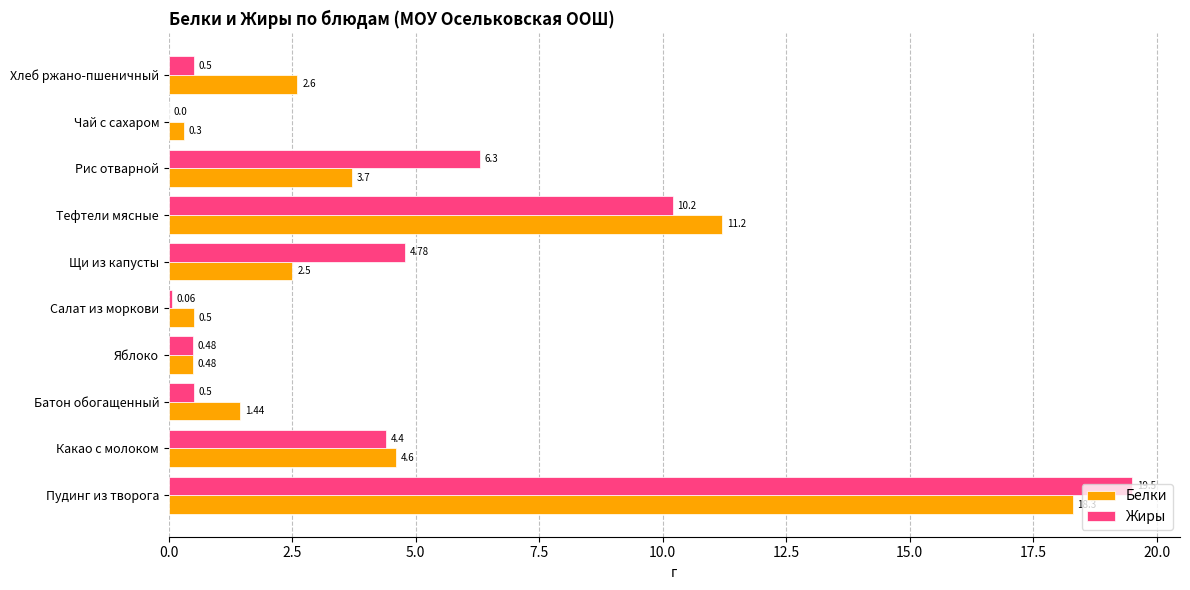

Which series has the largest total across all categories?

Жиры